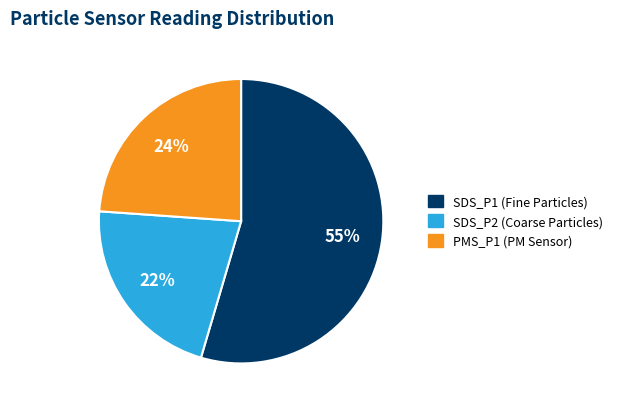

Which has a higher value, SDS_P2 or PMS_P1?

PMS_P1